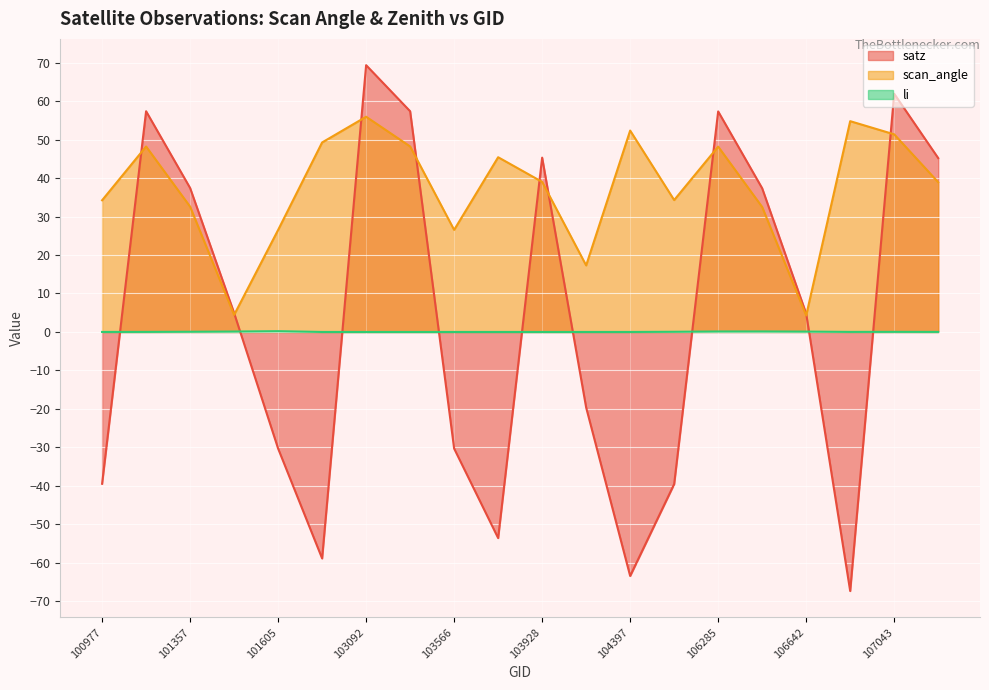

How many lines are shown in the chart?

3